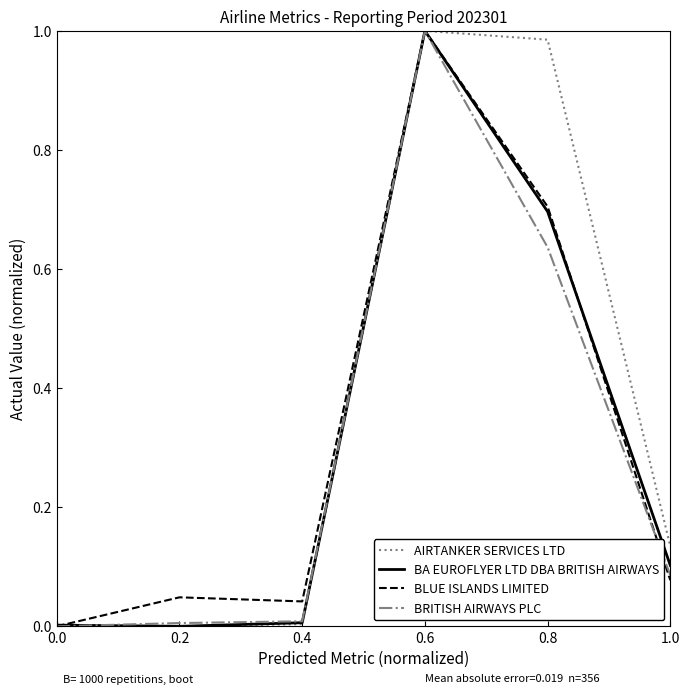

Does the chart display data point markers on the line(s)?

No